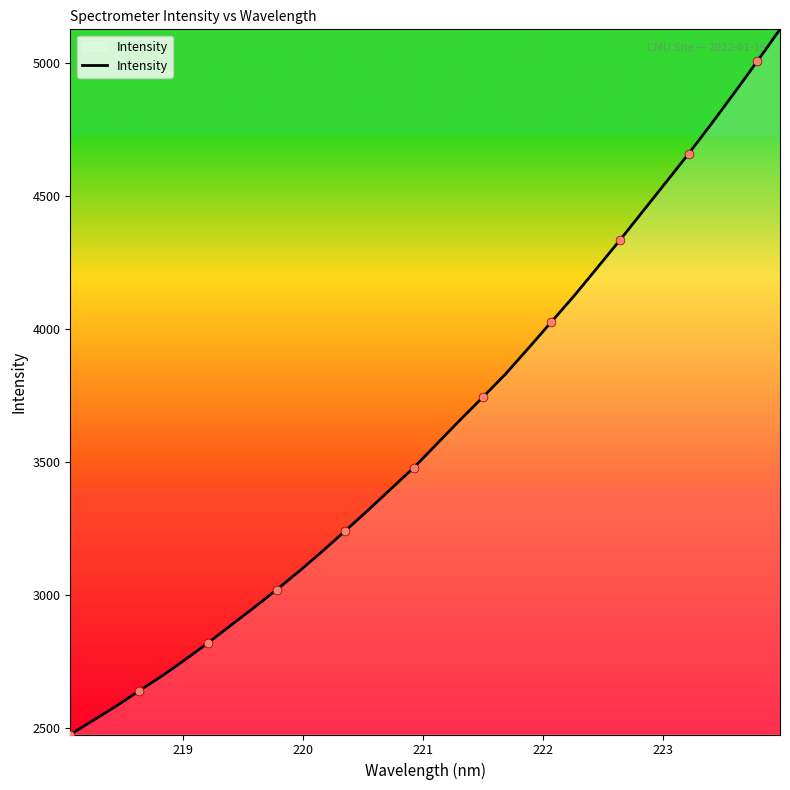

What is the maximum value shown in the chart?

5127.5